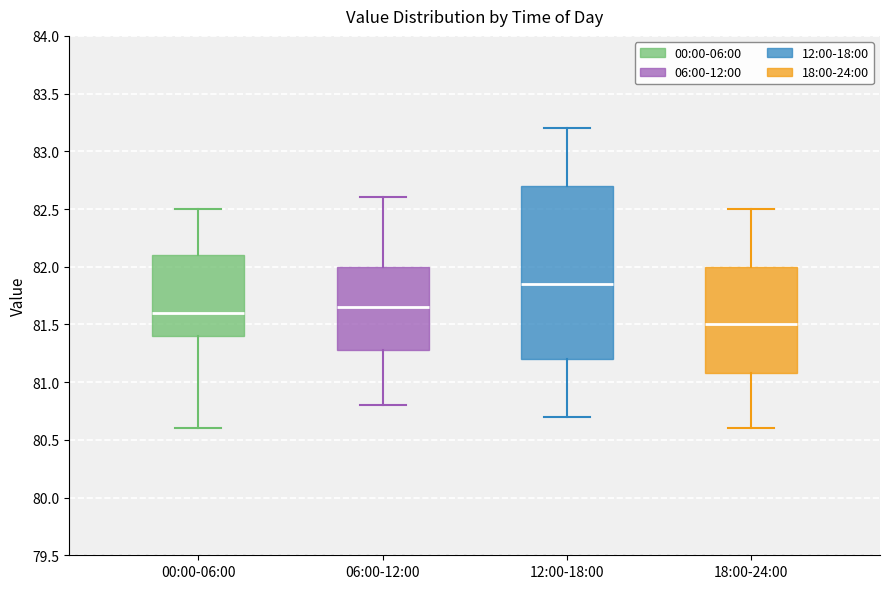

Where is the lower edge of the box for 12:00-18:00 on the y-axis? The values are not printed on the chart, so give them approximately, as read against the axis.

81.20